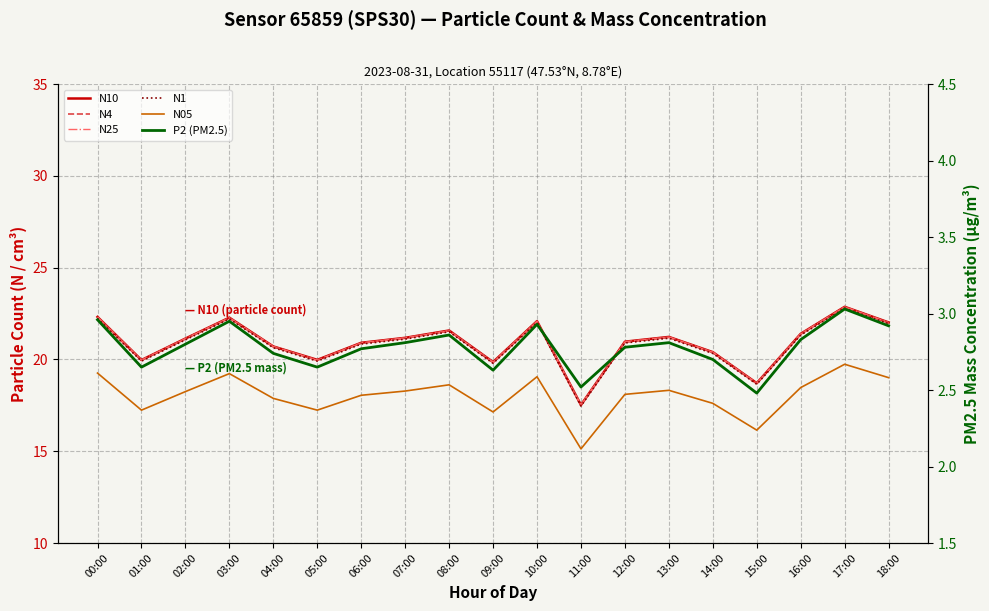

Does the chart have visible grid lines?

Yes